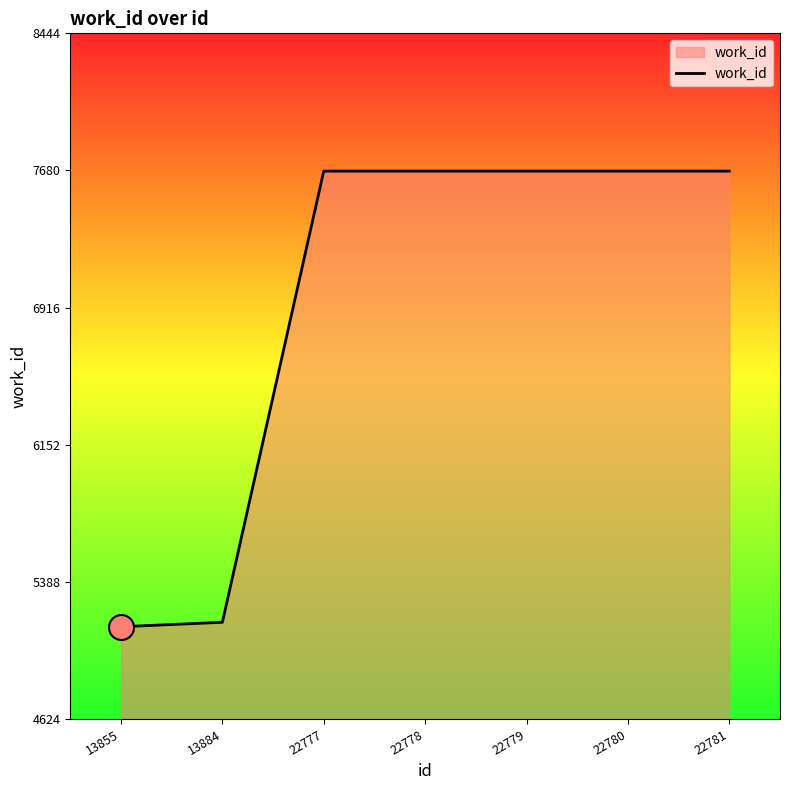

What is the average value?

6955